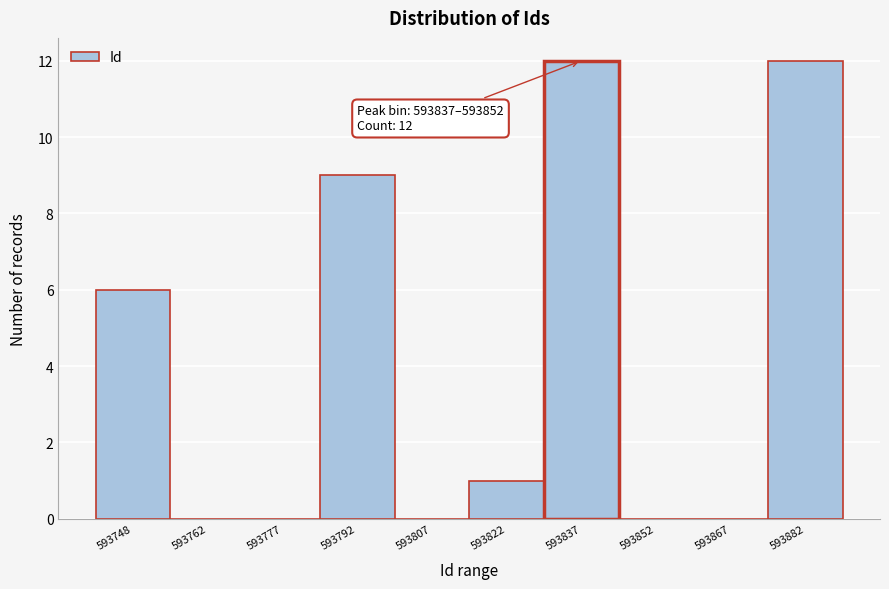

Reading right to left, list all the values displayed in this chart.

593882=12	593867=0	593852=0	593837=12	593822=1	593807=0	593792=9	593777=0	593762=0	593748=6